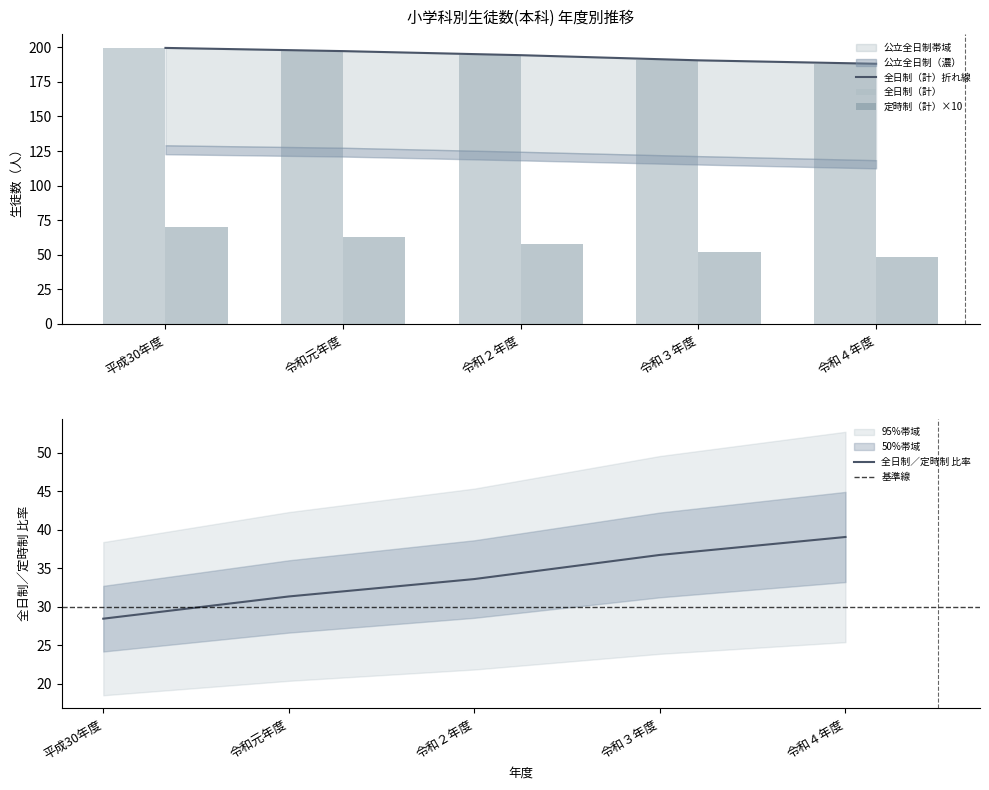

At which label does 全日制（計） reach its minimum?

令和４年度